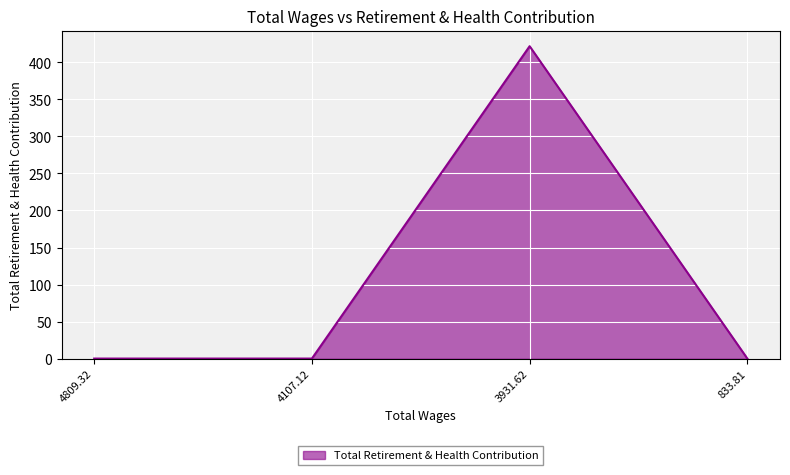

What is the sum of all values?

421.9